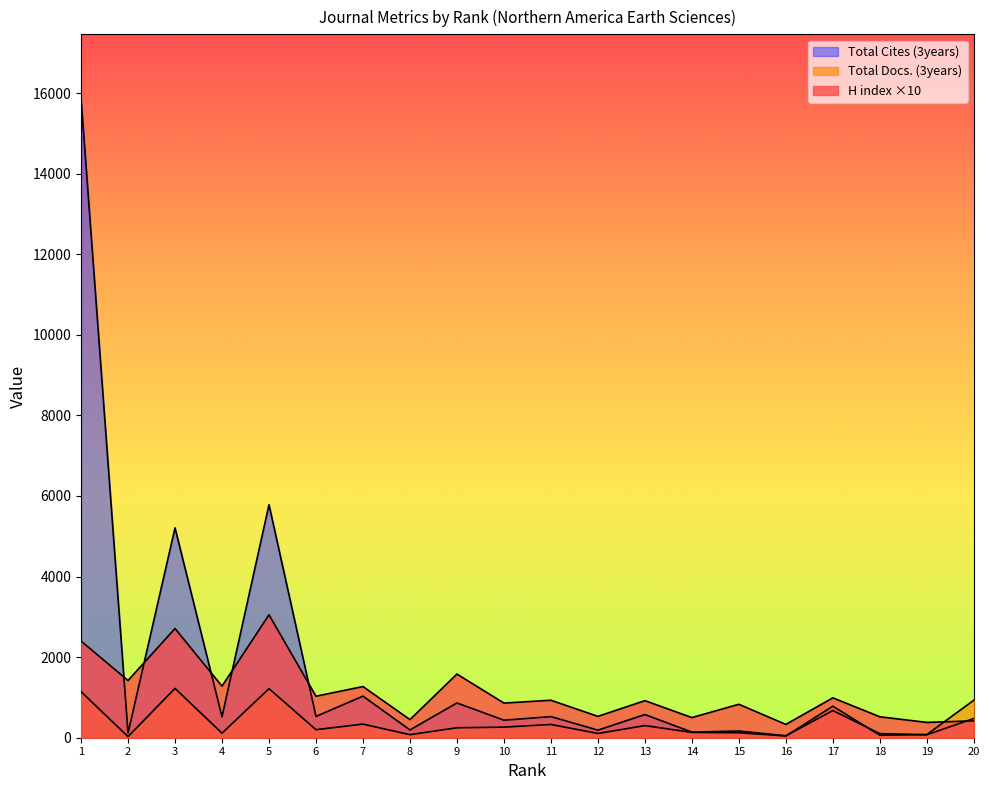

True or false: Total Docs. (3years) and Total Cites (3years) intersect in this chart.

True